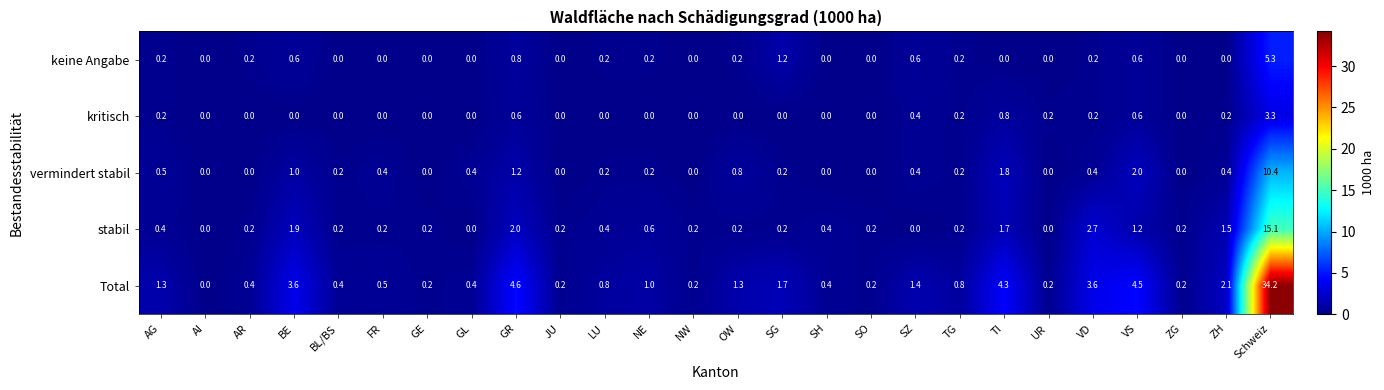

What is the sum of all stabil values?

30.1